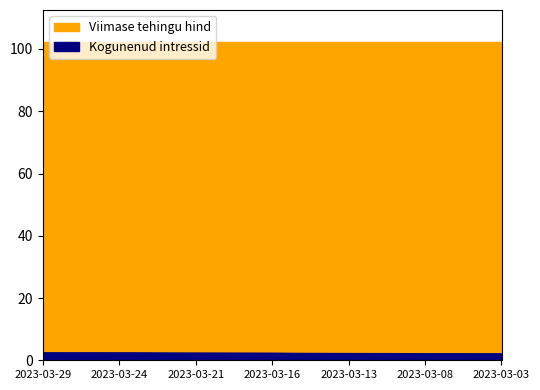

What is the difference between the second highest and minimum values?

0.3